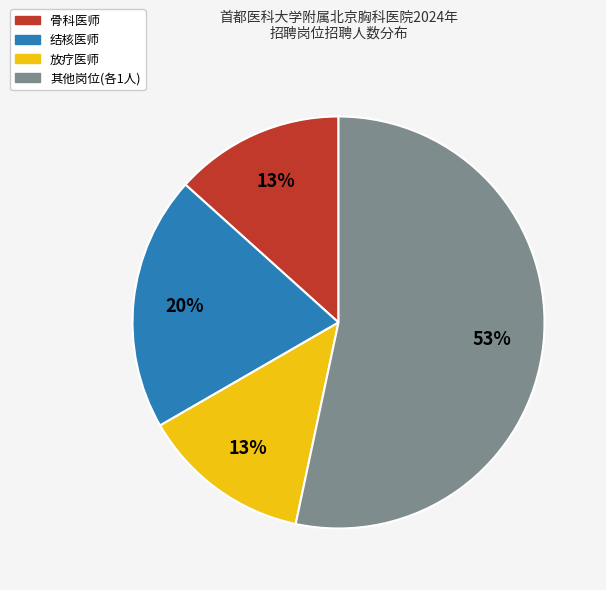

To the nearest percent, what is the difference between the largest and smallest slice percentages?

40%